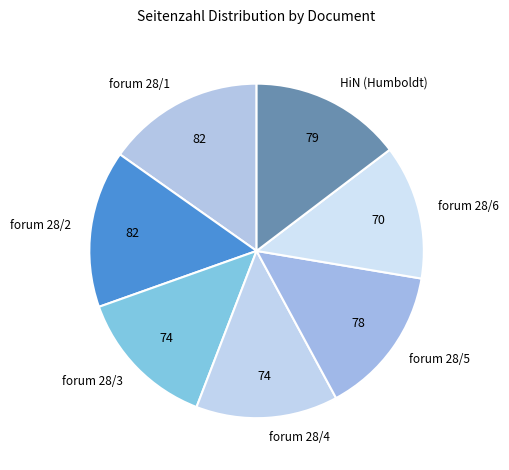

Which category has the smallest portion of the pie?

forum 28/6